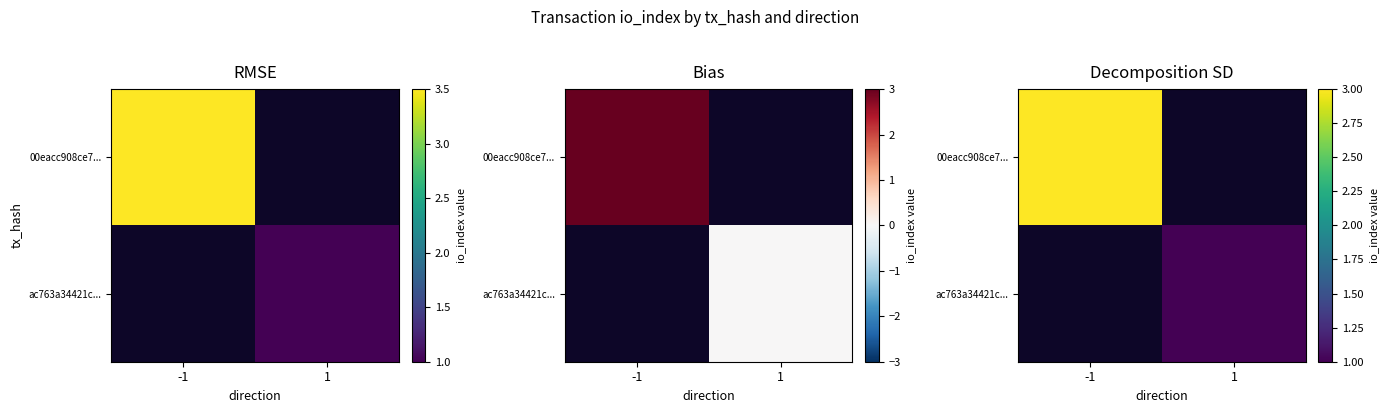

At which category does the chart reach its minimum across all series?

1